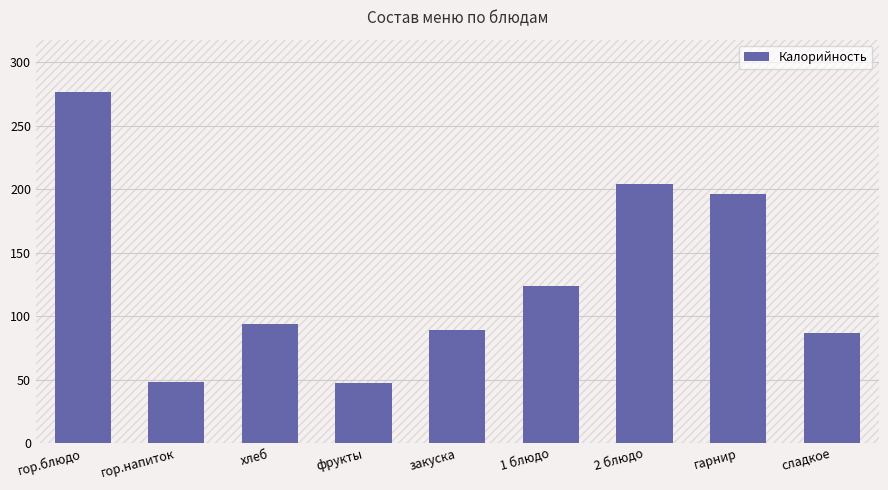

Does the chart contain stacked bars?

No